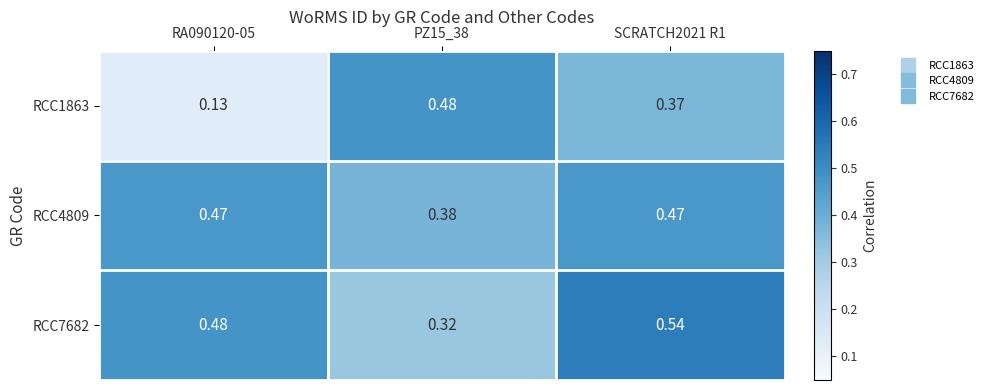

Which series has the widest spread of values?

RCC1863